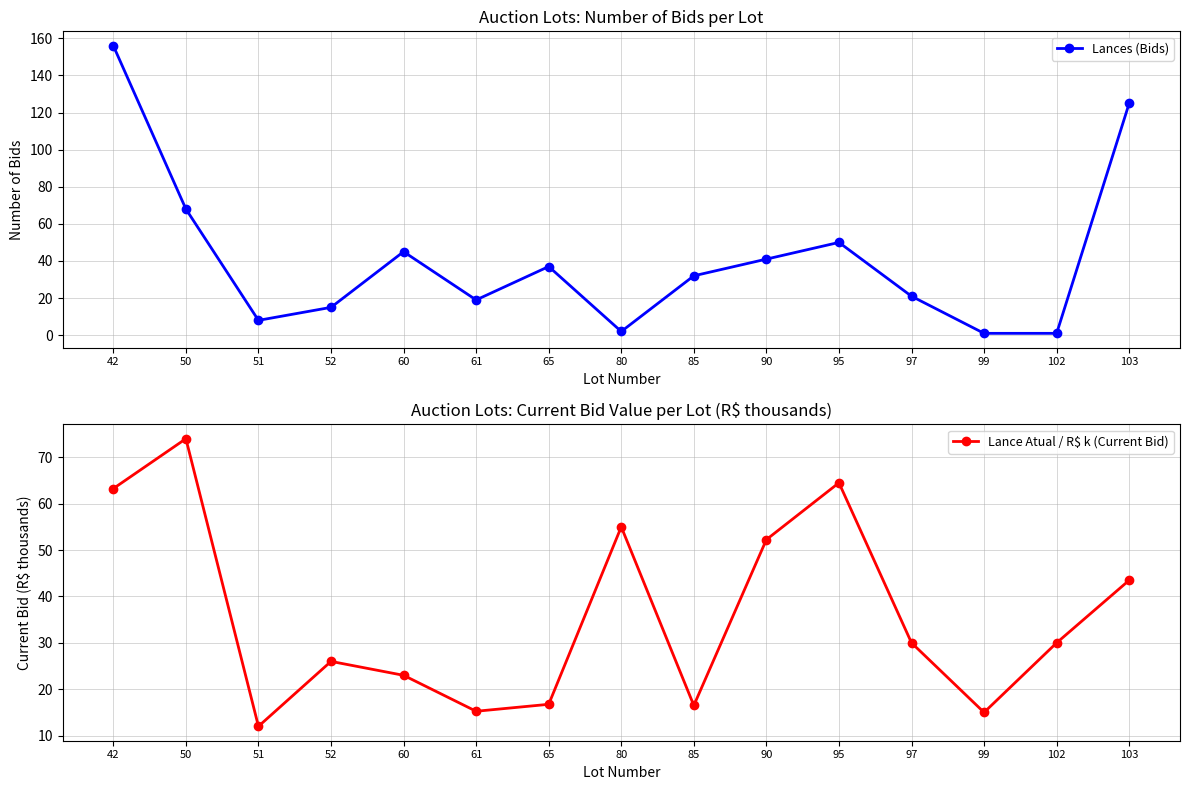

Does the chart have visible grid lines?

Yes